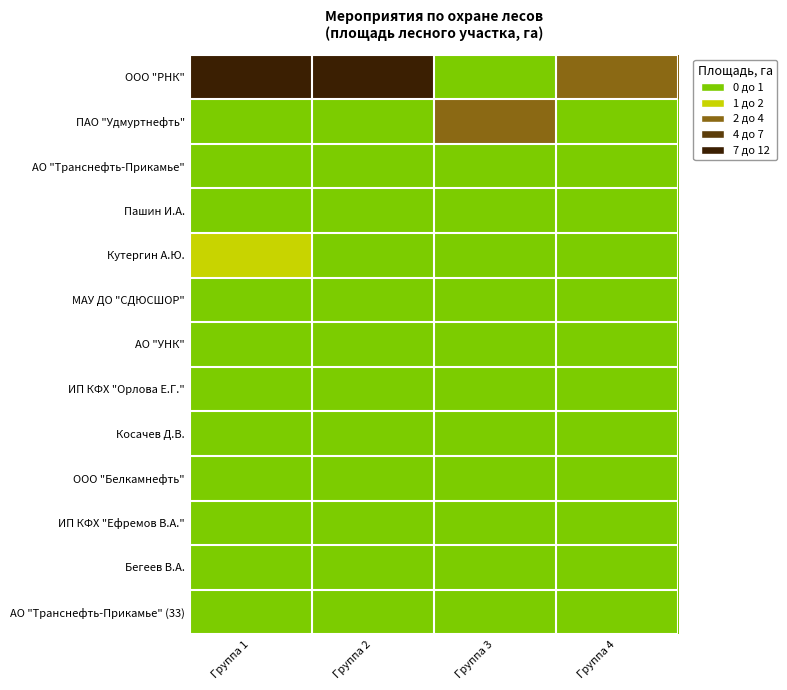

Which label corresponds to the smallest value in the chart?

Группа 1